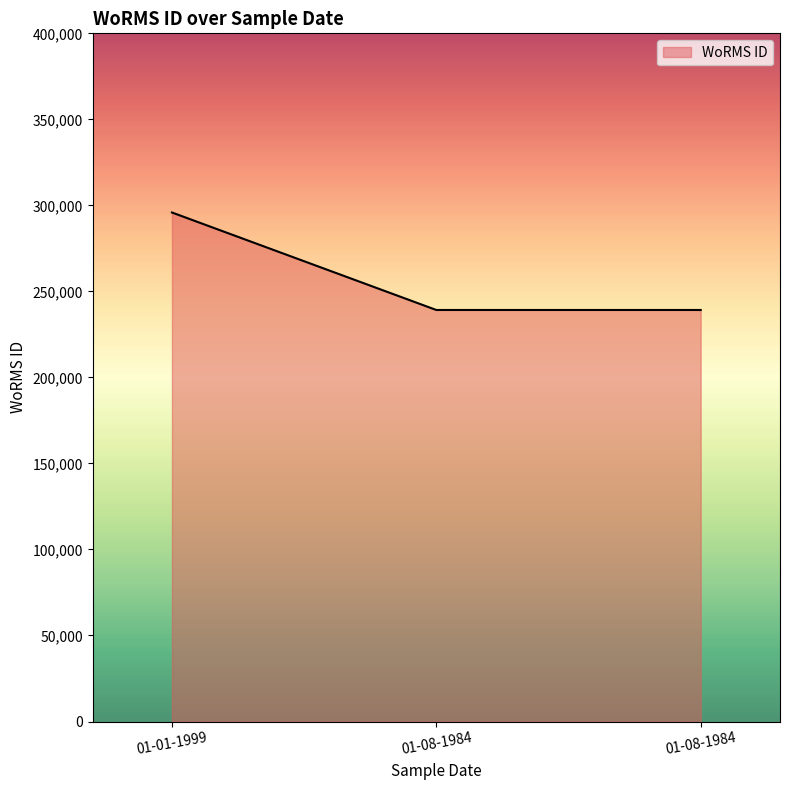

Rank the categories by value from lowest to highest.

01-08-1984, 01-08-1984, 01-01-1999